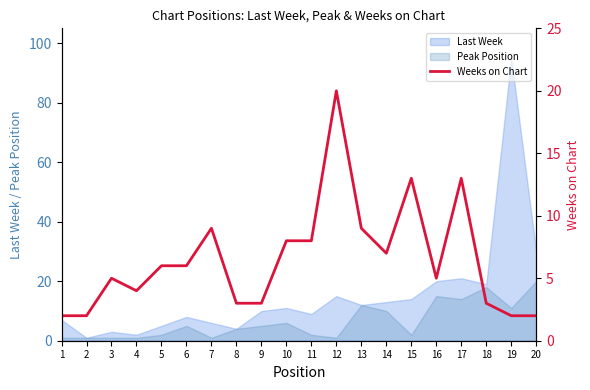

True or false: Peak Position has a value of 18 at 18.

True